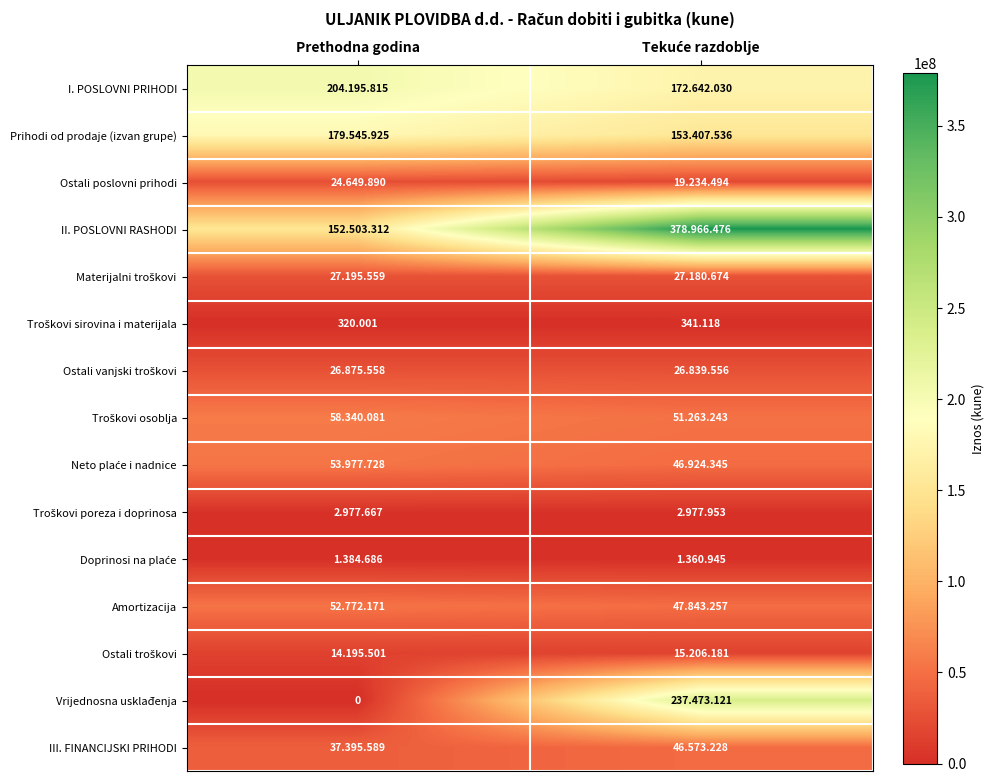

The Prihodi od prodaje (izvan grupe) series shows 153407536 at Tekuće razdoblje. True or false?

True